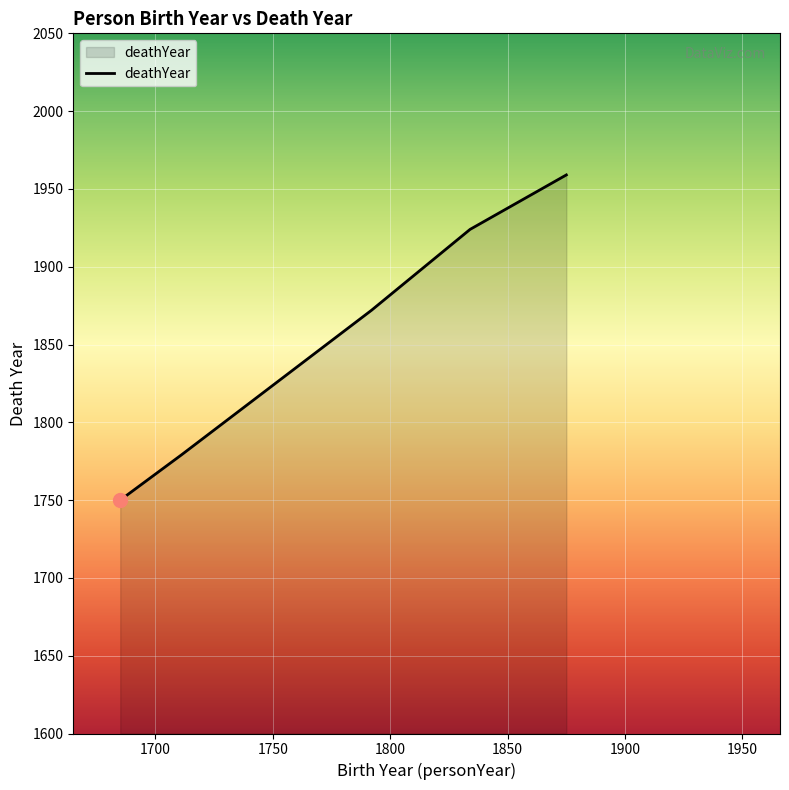

Approximately how many times larger is the value at 1834 compared to 1792?

1.0